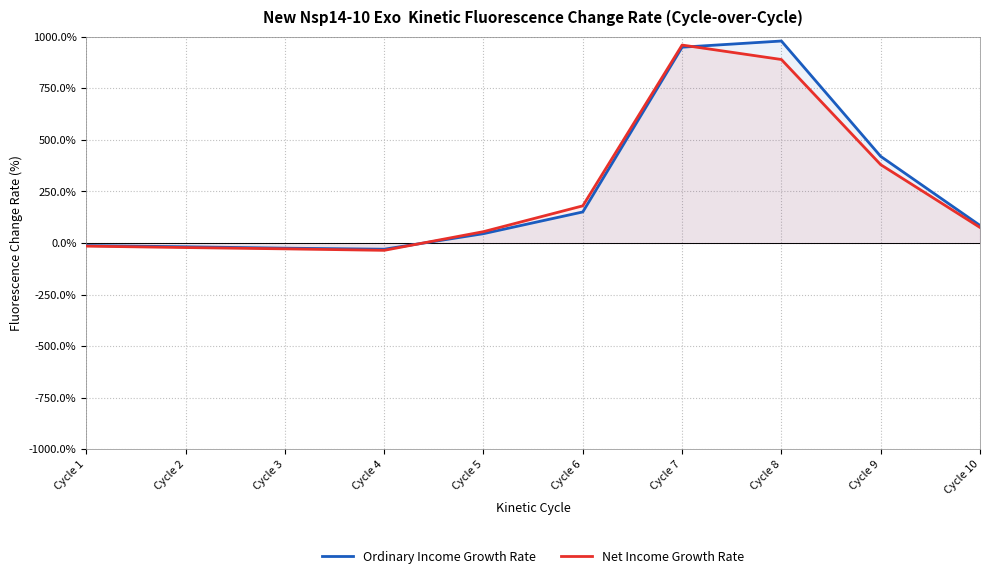

Rank the series by their average value, from highest to lowest.

Ordinary Income Growth Rate, Net Income Growth Rate